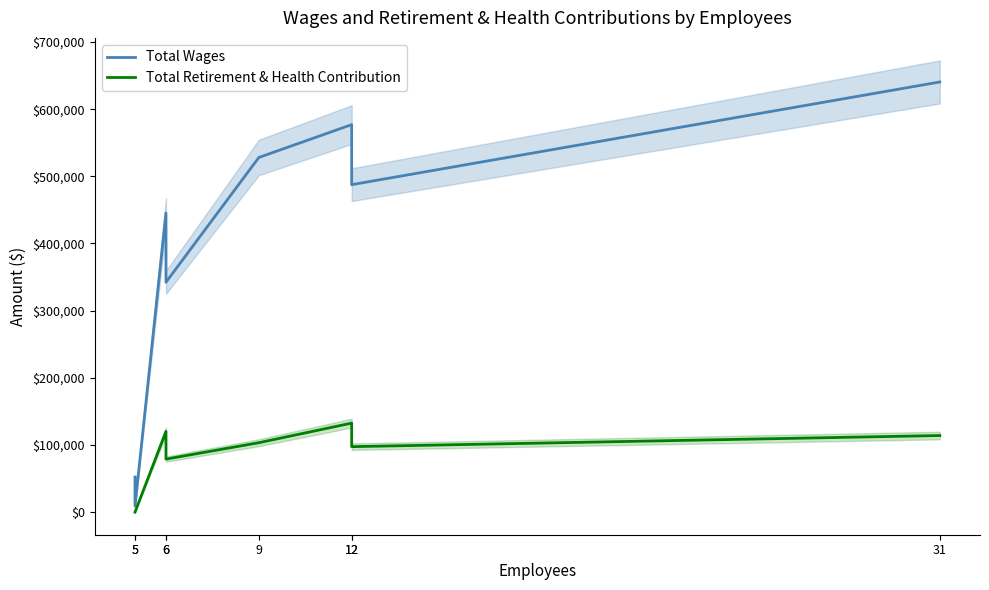

Reading right to left, extract all data points from this chart.

Total Wages: 640469	487577	576976	528056	342281	445310	9000	52200
Total Retirement & Health Contribution: 114056	97493	132547	103374	78976	120233	0	0